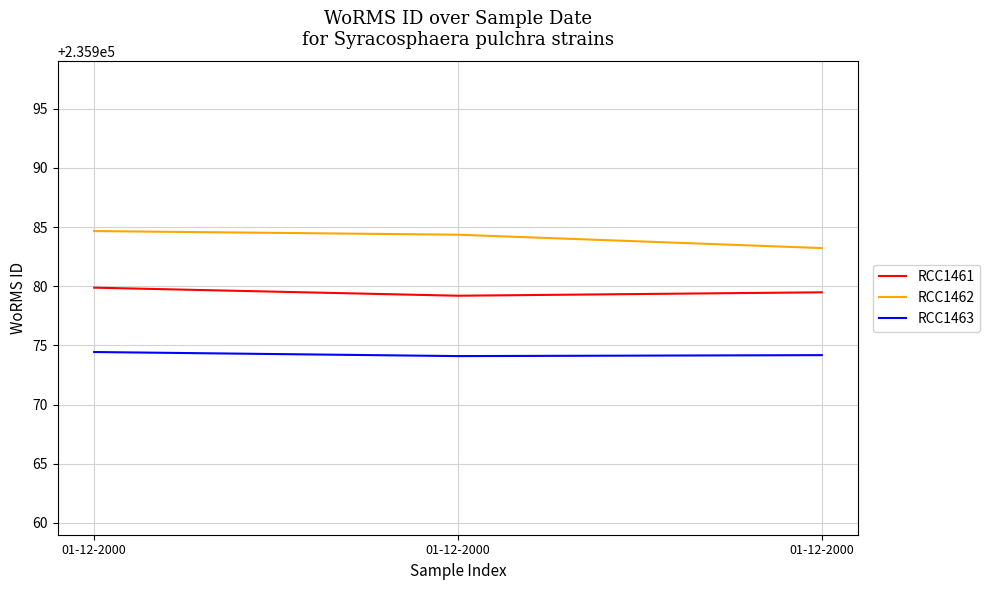

What is the difference between the maximum and minimum values in the RCC1463 series?

0.3